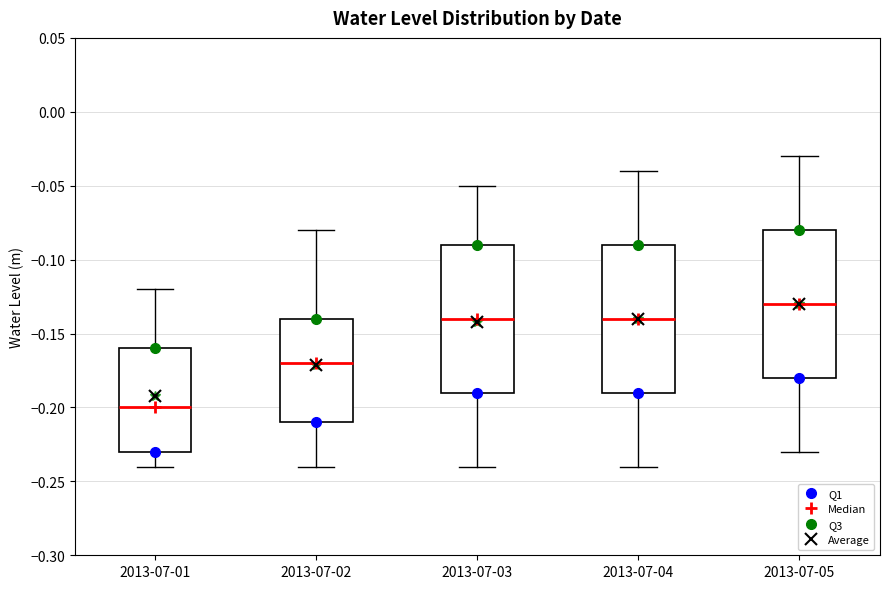

Which box's median line is the lowest?

2013-07-01